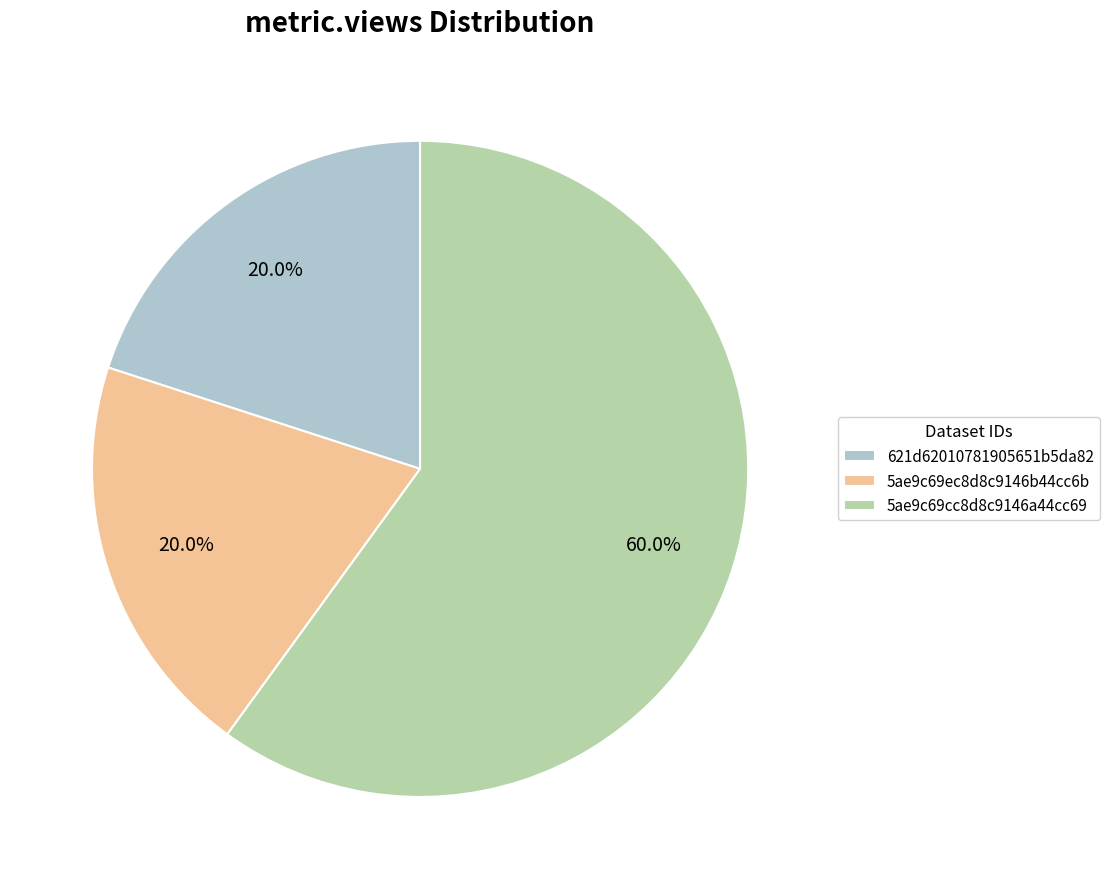

To the nearest percent, what is the combined percentage of 5ae9c69ec8d8c9146b44cc6b and 621d62010781905651b5da82?

40%